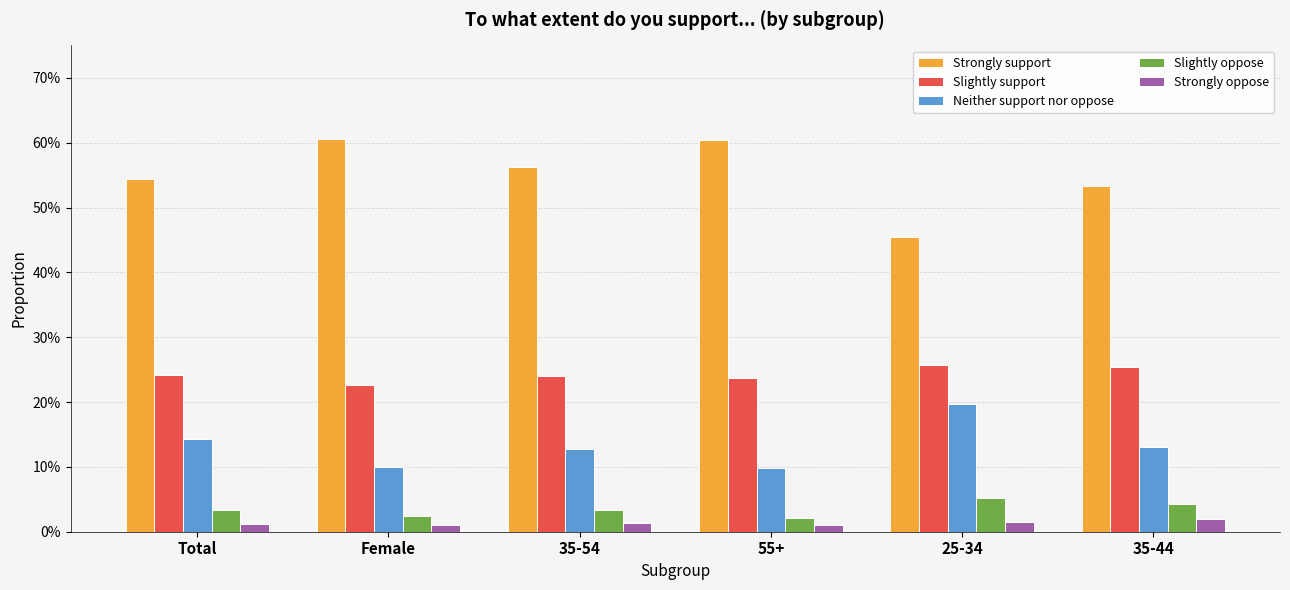

Rank the series at Female from lowest to highest value.

Strongly oppose, Slightly oppose, Neither support nor oppose, Slightly support, Strongly support